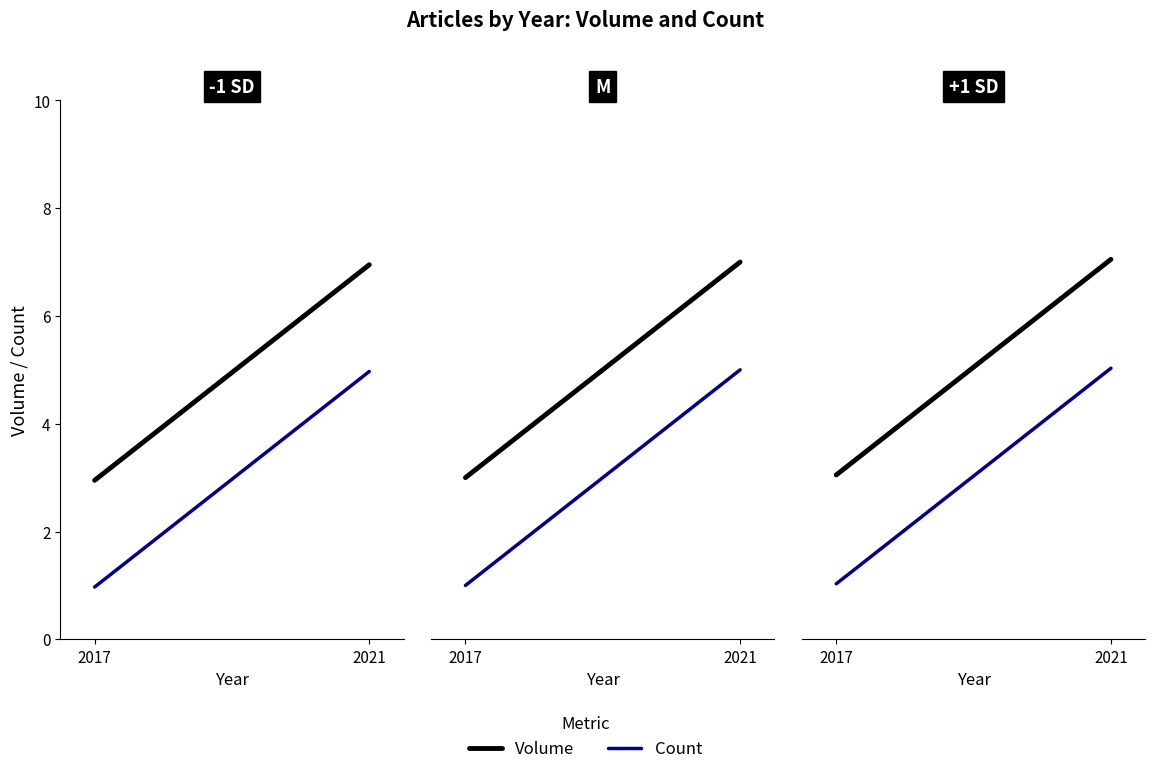

Between 2017 and 2021, which series saw the biggest shift?

Volume